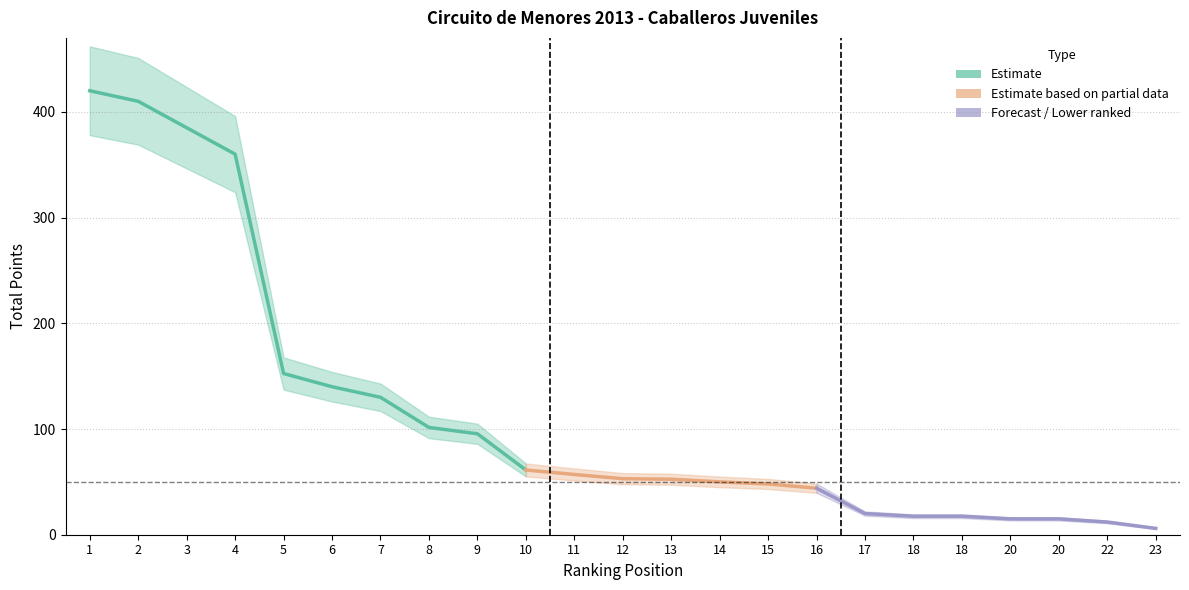

What is the value of the Lower Bound point at the 18th from the left?

15.8